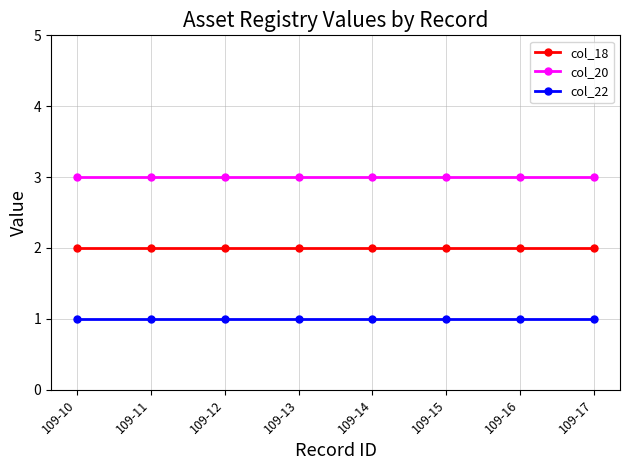

What is the value of the col_20 point at the 5th from the left?

3